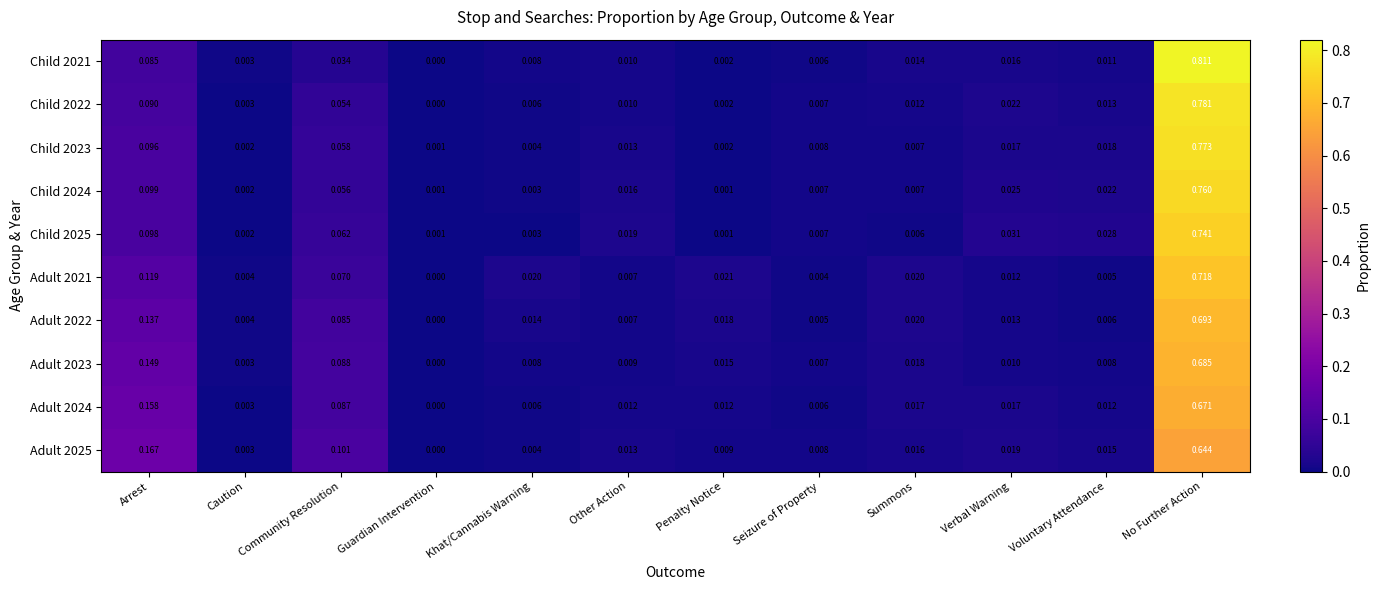

Which series changed the most between Other Action and No Further Action?

Child 2021